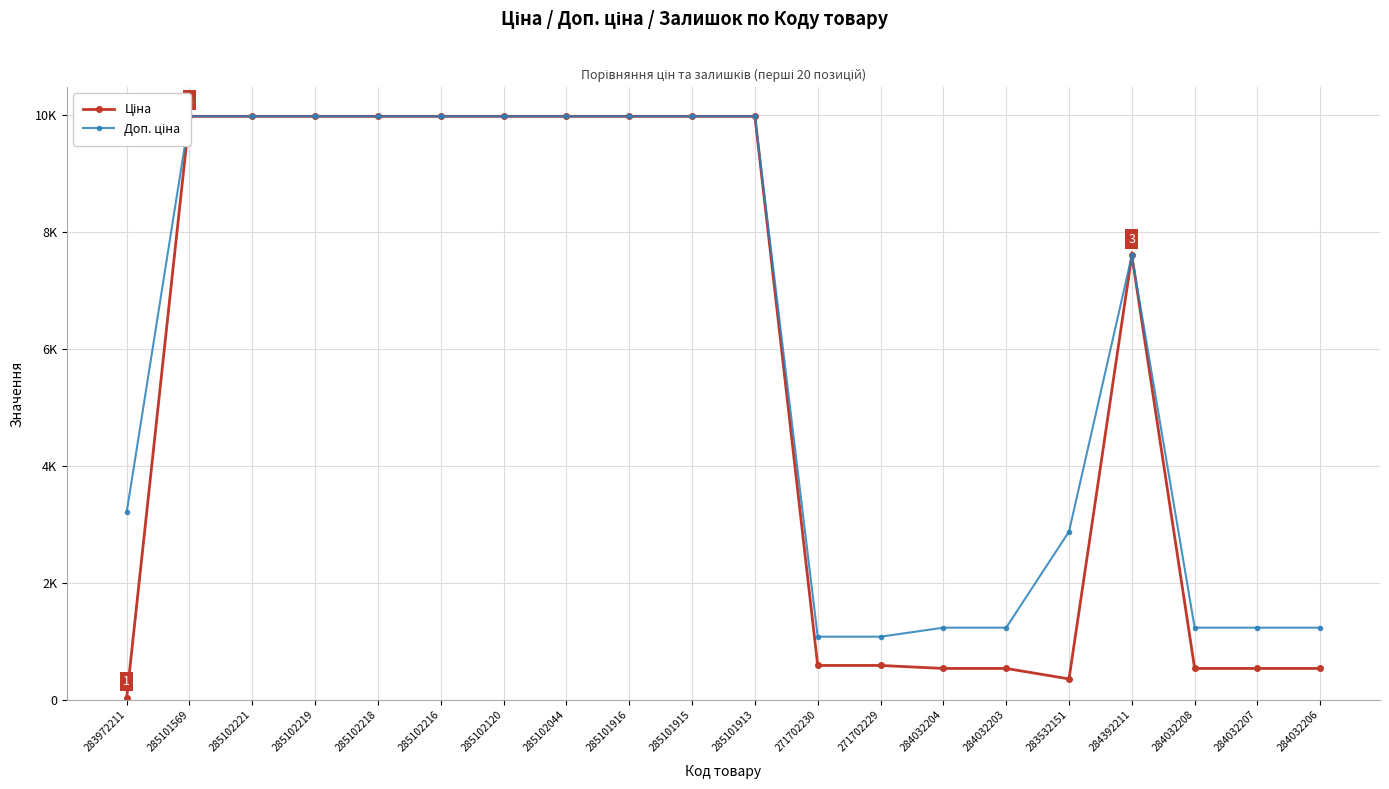

What is the label of the 15th point from the right?

285102216